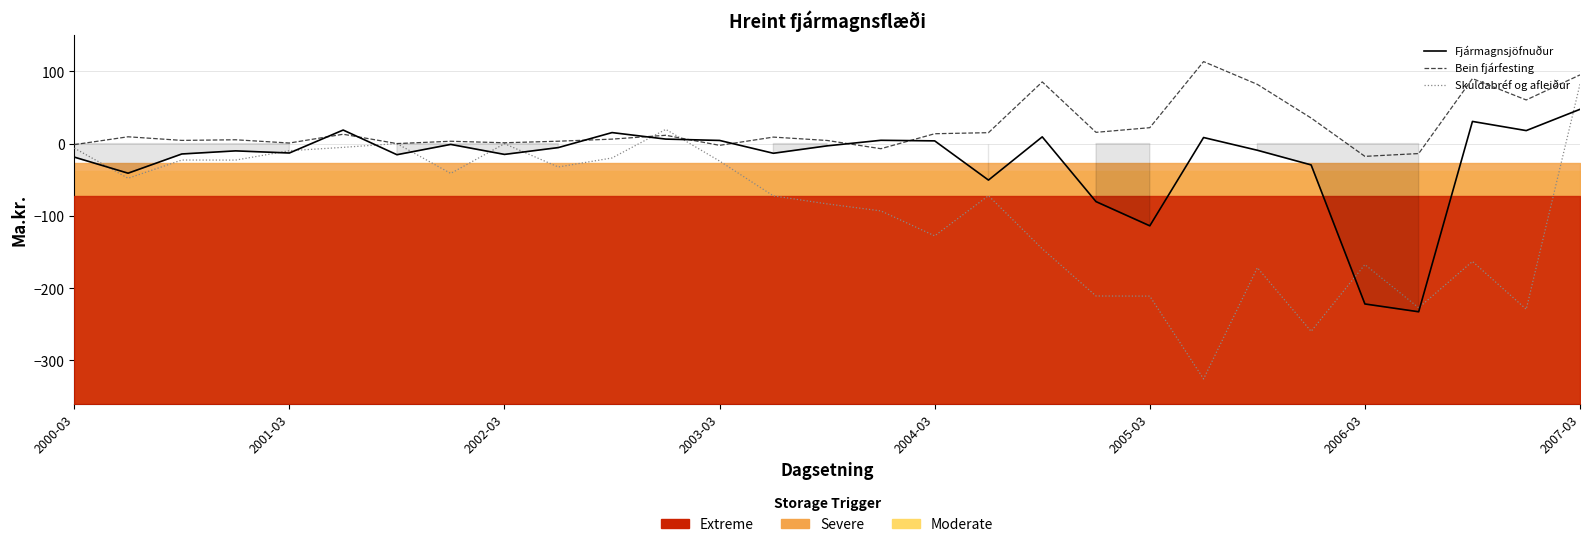

List the series in order of their overall mean, lowest first.

Skuldabréf og afleiður, Fjármagnsjöfnuður, Bein fjárfesting